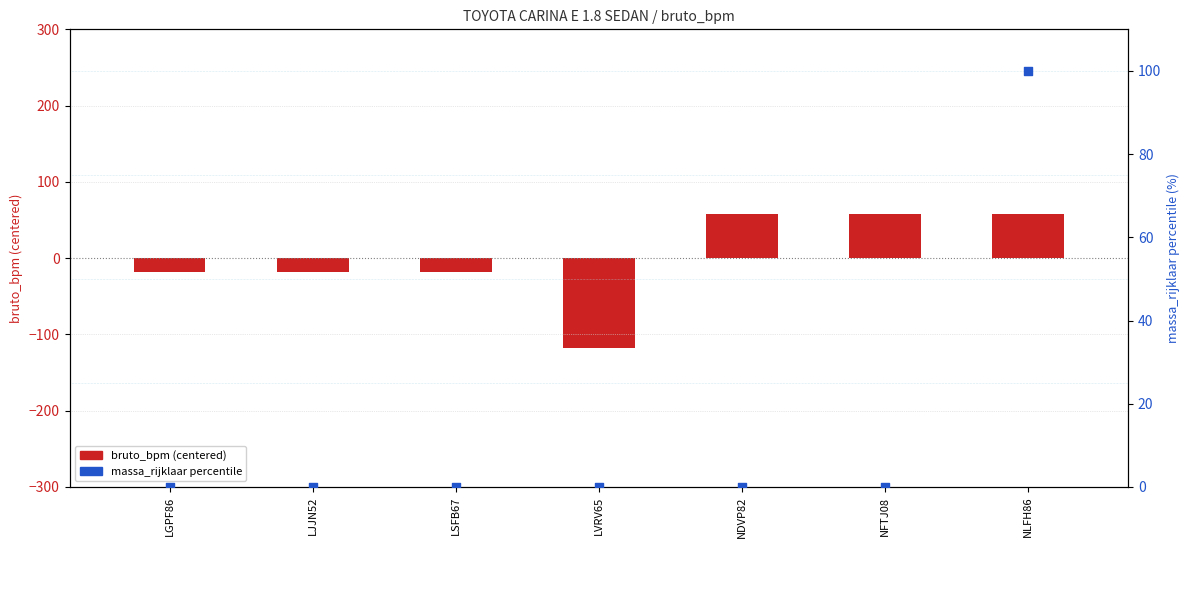

Which series reaches the minimum Y coordinate?

bruto_bpm (centered)